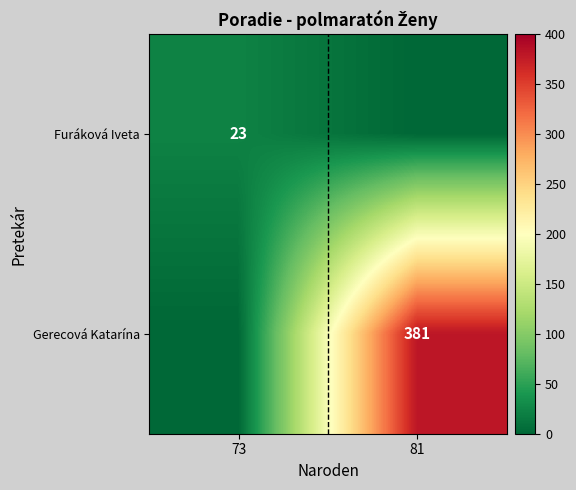

The value of Gerecová Katarína at 81 is 381. True or false?

True